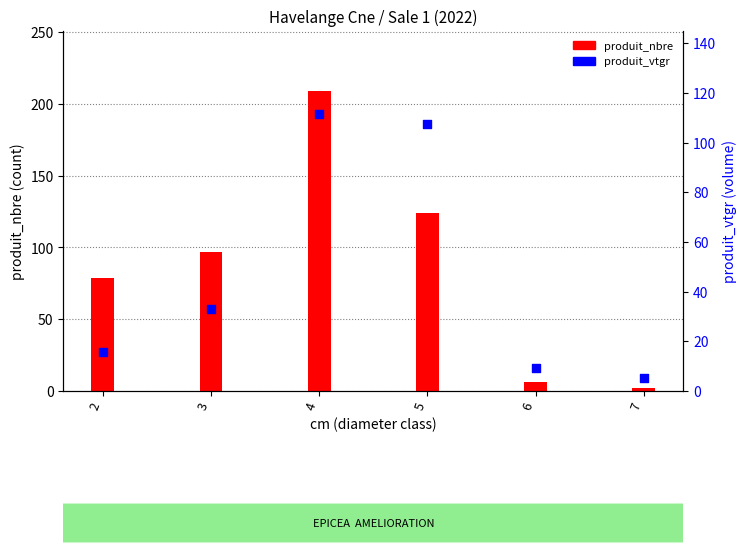

Which series contains the lowest Y value?

produit_nbre